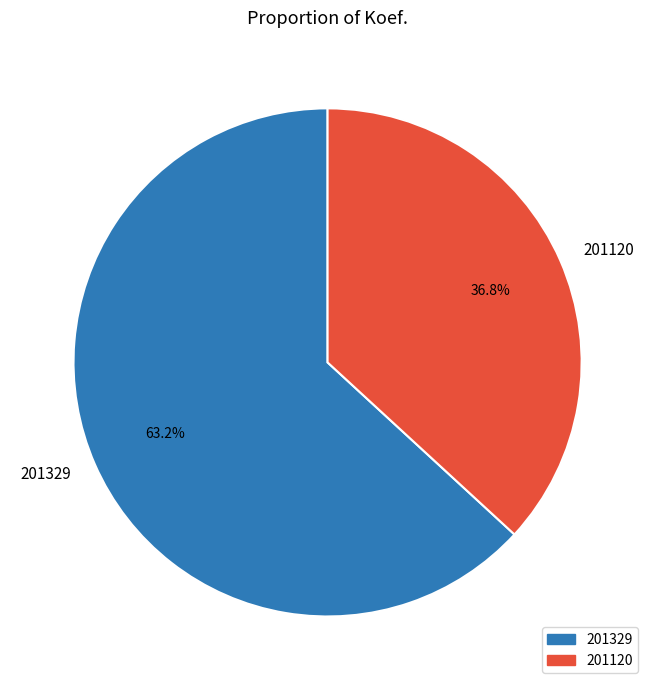

To the nearest percent, what is the difference between the 201120 and 201329 slice percentages?

26%